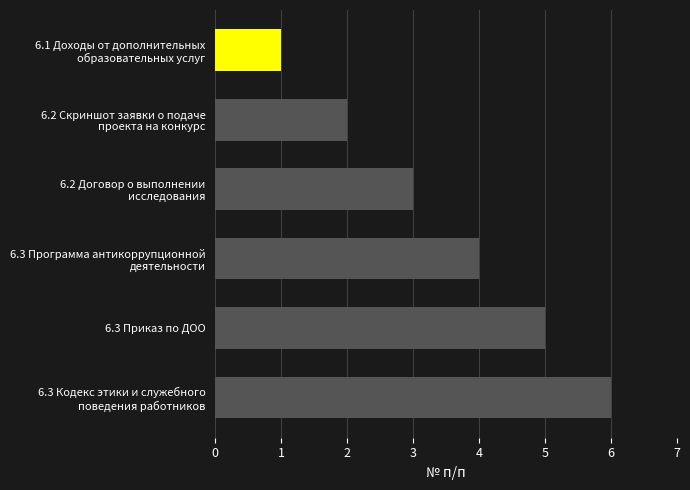

What is the greatest value displayed?

6